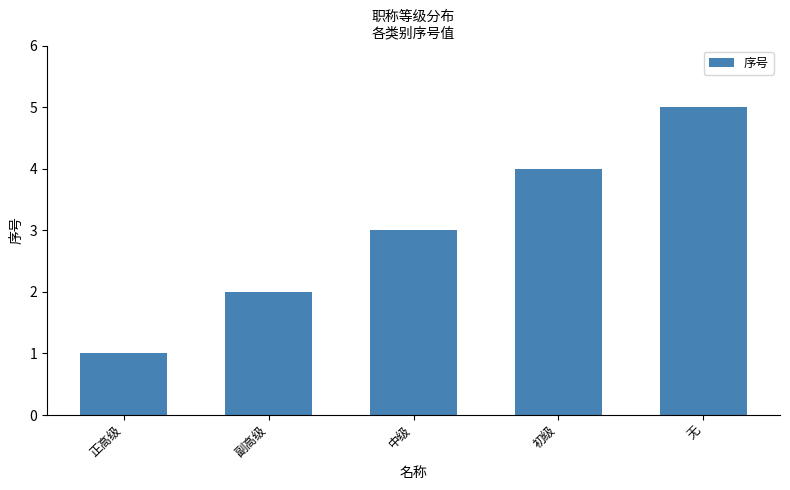

What is the sum of the values at 初级 and 副高级?

6